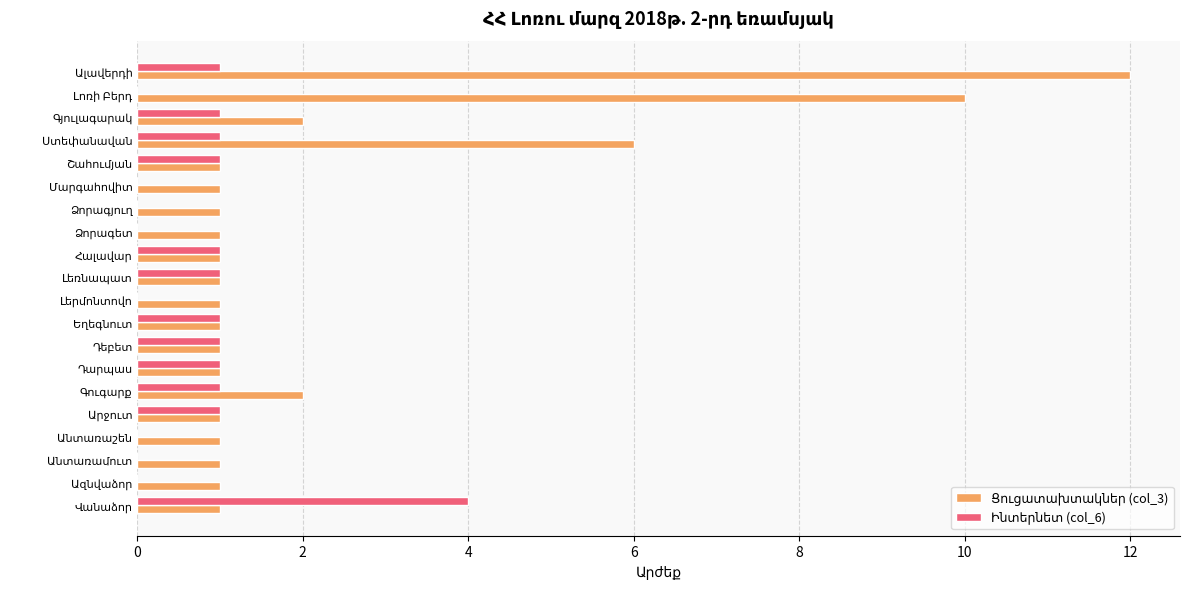

At how many categories does at least one series exceed 10?

1